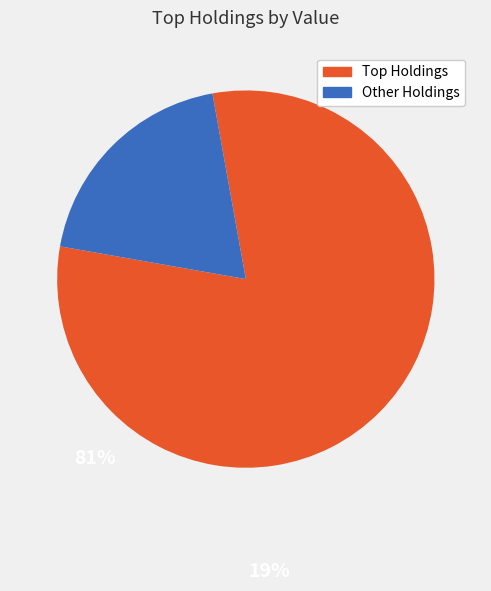

Count the number of slices in the pie.

2